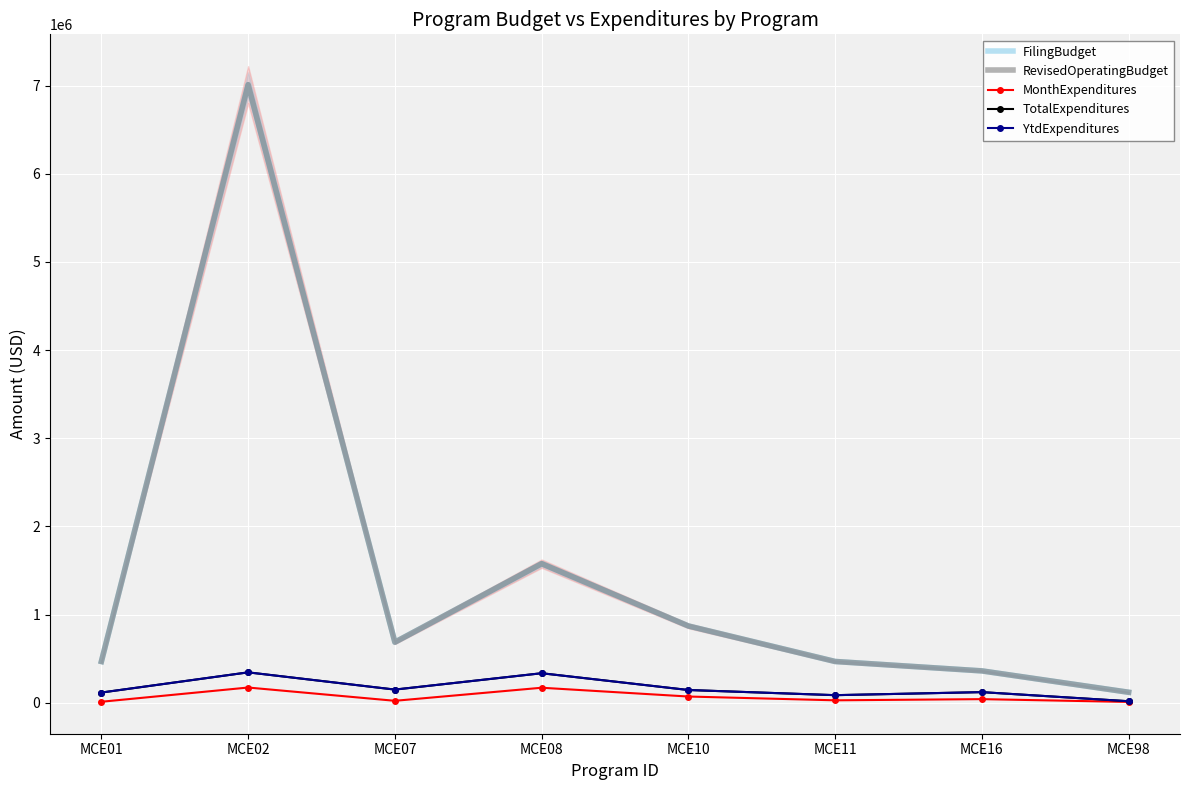

Which has a higher value, MCE98 or MCE01?

MCE01